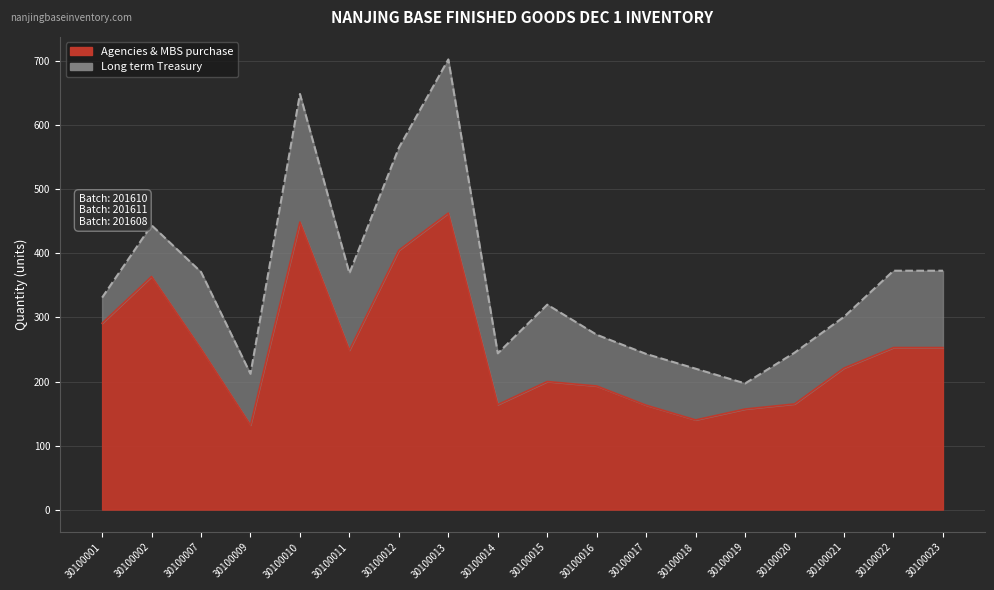

Which label corresponds to the smallest value in the chart?

30100009